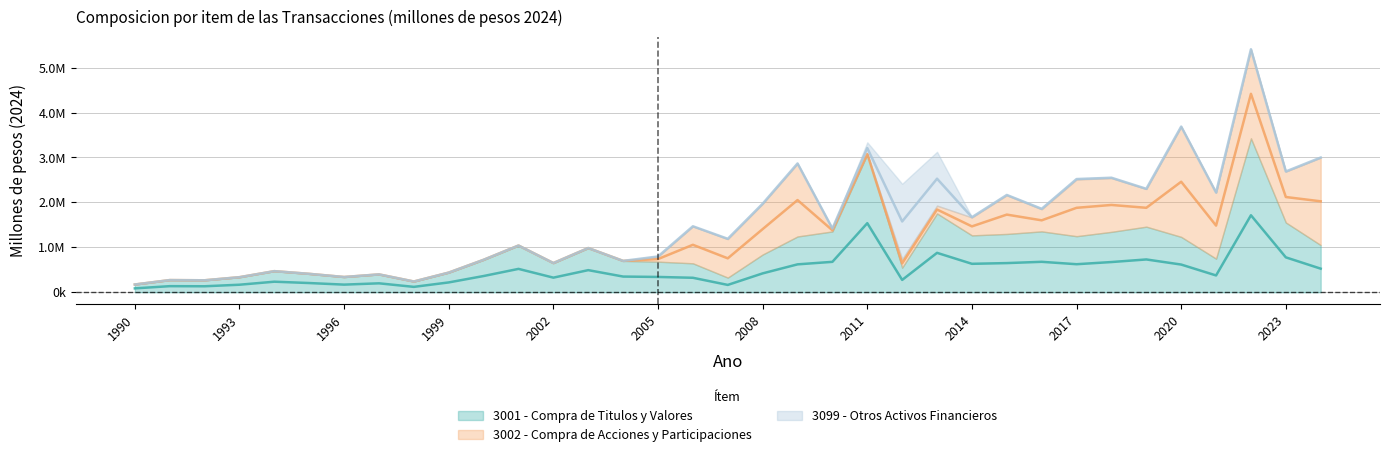

What is the difference between the highest and lowest values at 2016?

1335103.1